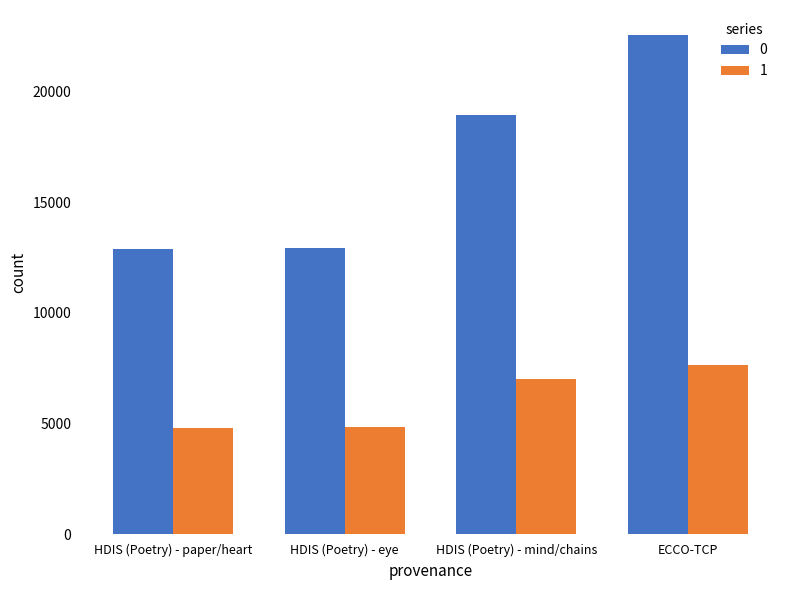

What is the difference between the maximum and minimum values in the 1 series?

2824